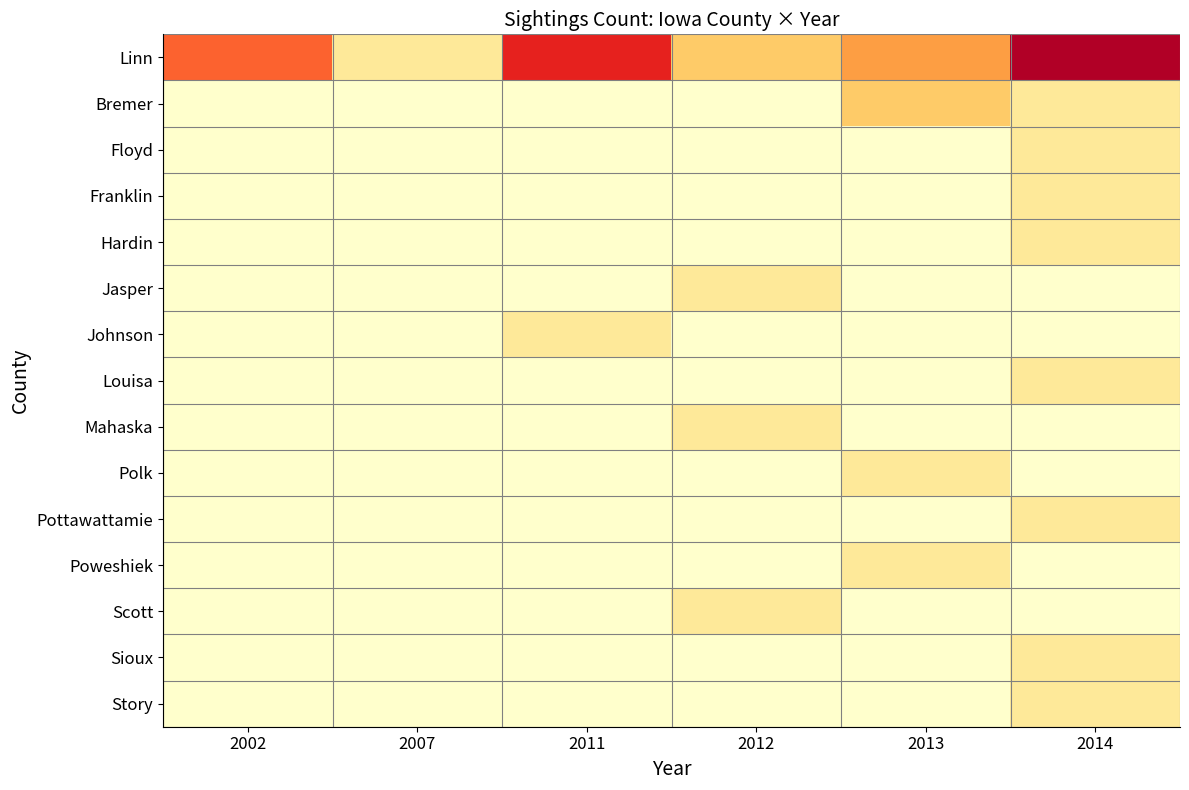

What is the spread (max minus min) of values at 2007?

1